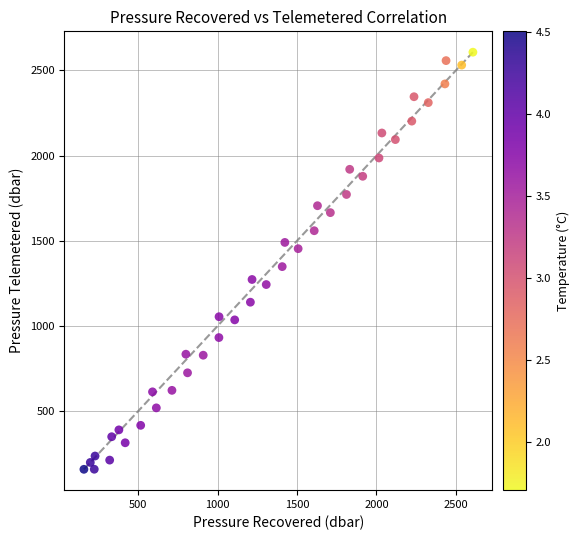

What Y value in the scatter plot is closest to 1382?

1347.9